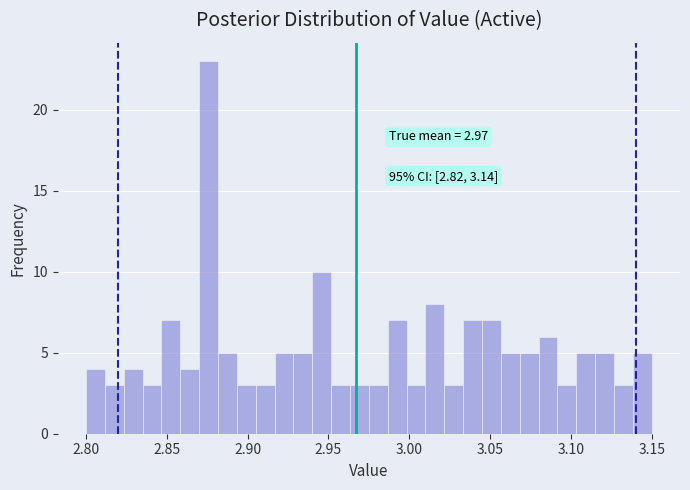

Read against the x-axis, roughly where is the centre of the tallest bar?

2.875